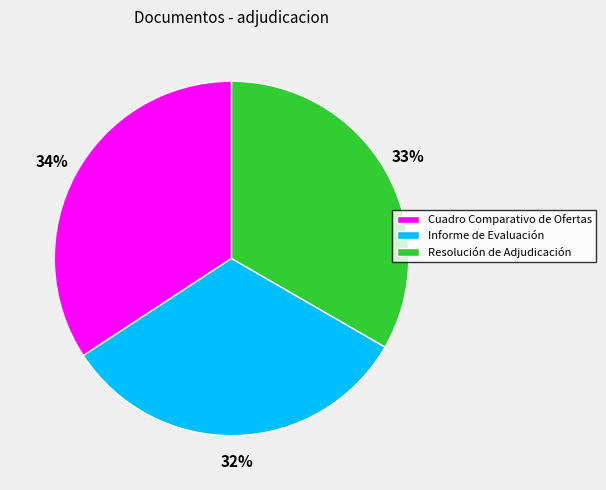

Rank the categories by value from lowest to highest.

Informe de Evaluación, Resolución de Adjudicación, Cuadro Comparativo de Ofertas